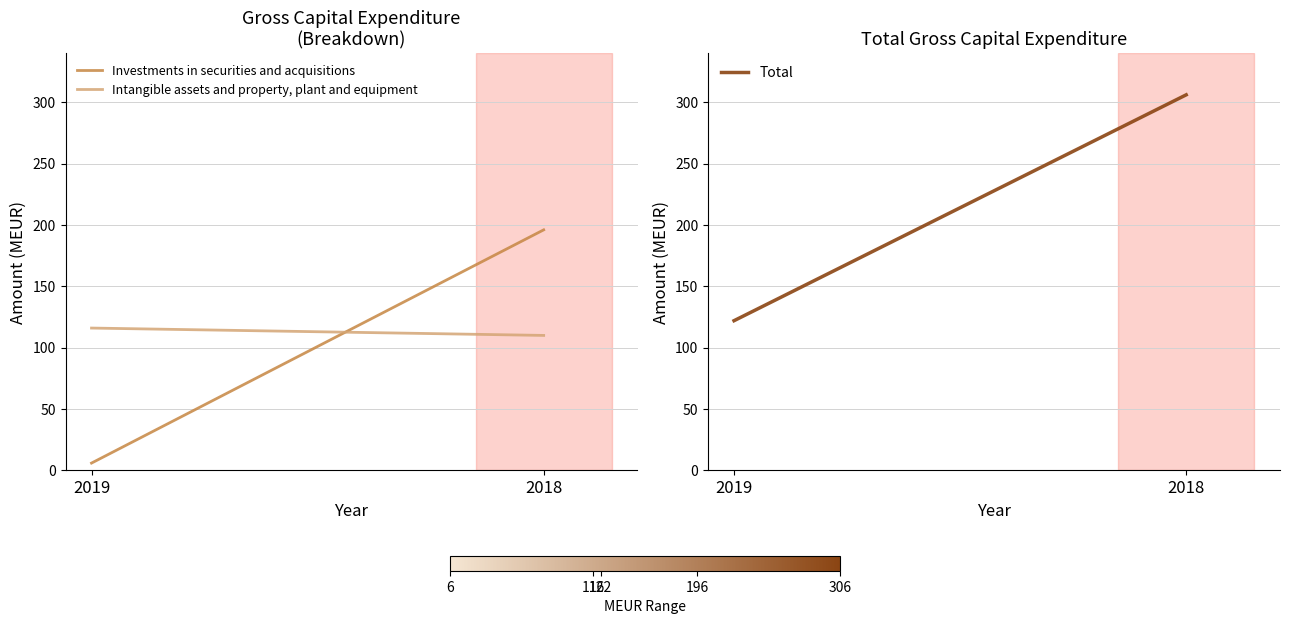

How many lines are shown in the chart?

3